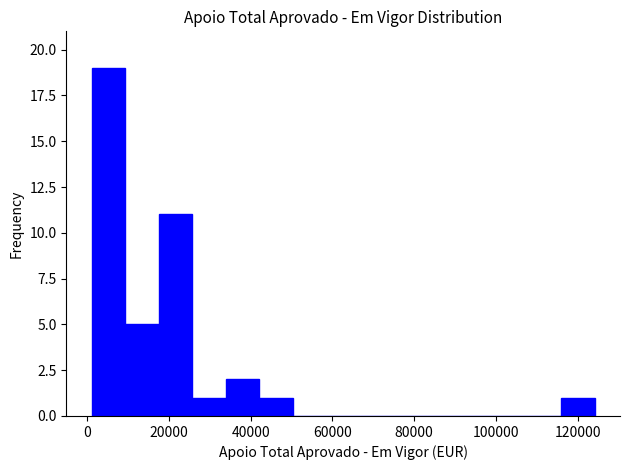

Reading left to right, list every bar in this chart as the range it spans on the x-axis followed by its height. Neither the bar edges nor the heights are printed on the chart, so give them approximately, as read against the axes.

2000 to 10000: 19
10000 to 18000: 5
18000 to 26000: 11
26000 to 34000: 1
34000 to 42000: 2
42000 to 50000: 1
50000 to 58000: 0
58000 to 66000: 0
66000 to 74000: 0
74000 to 84000: 0
84000 to 92000: 0
92000 to 100000: 0
100000 to 108000: 0
108000 to 116000: 0
116000 to 124000: 1